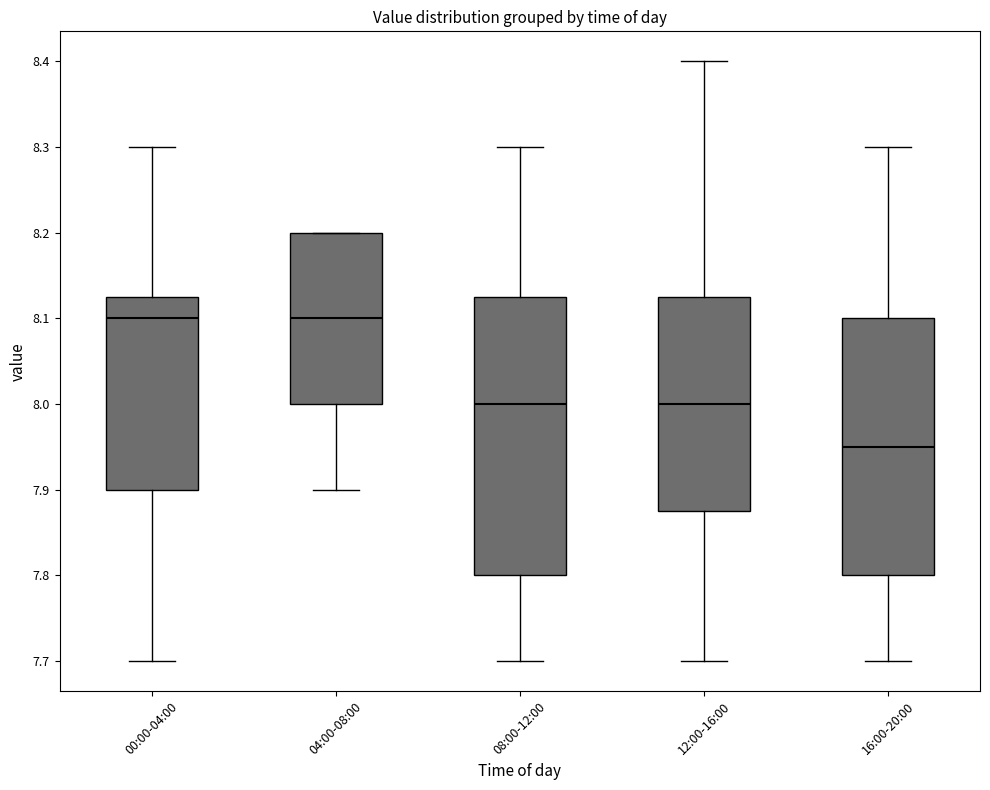

Which box is the tallest, from its lower edge to its upper edge?

08:00-12:00